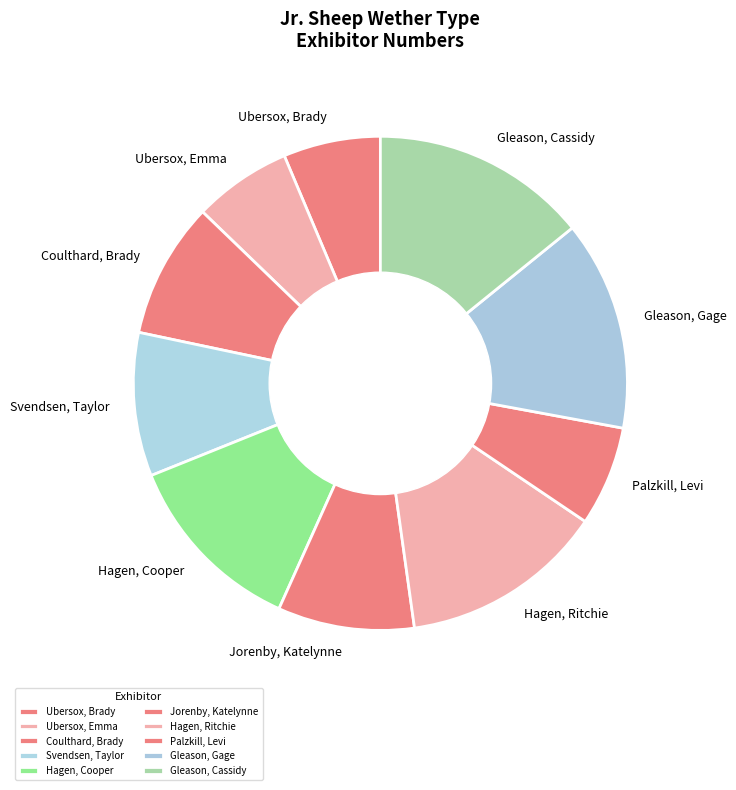

Is the sum of Hagen, Cooper and Ubersox, Brady greater than half?

No